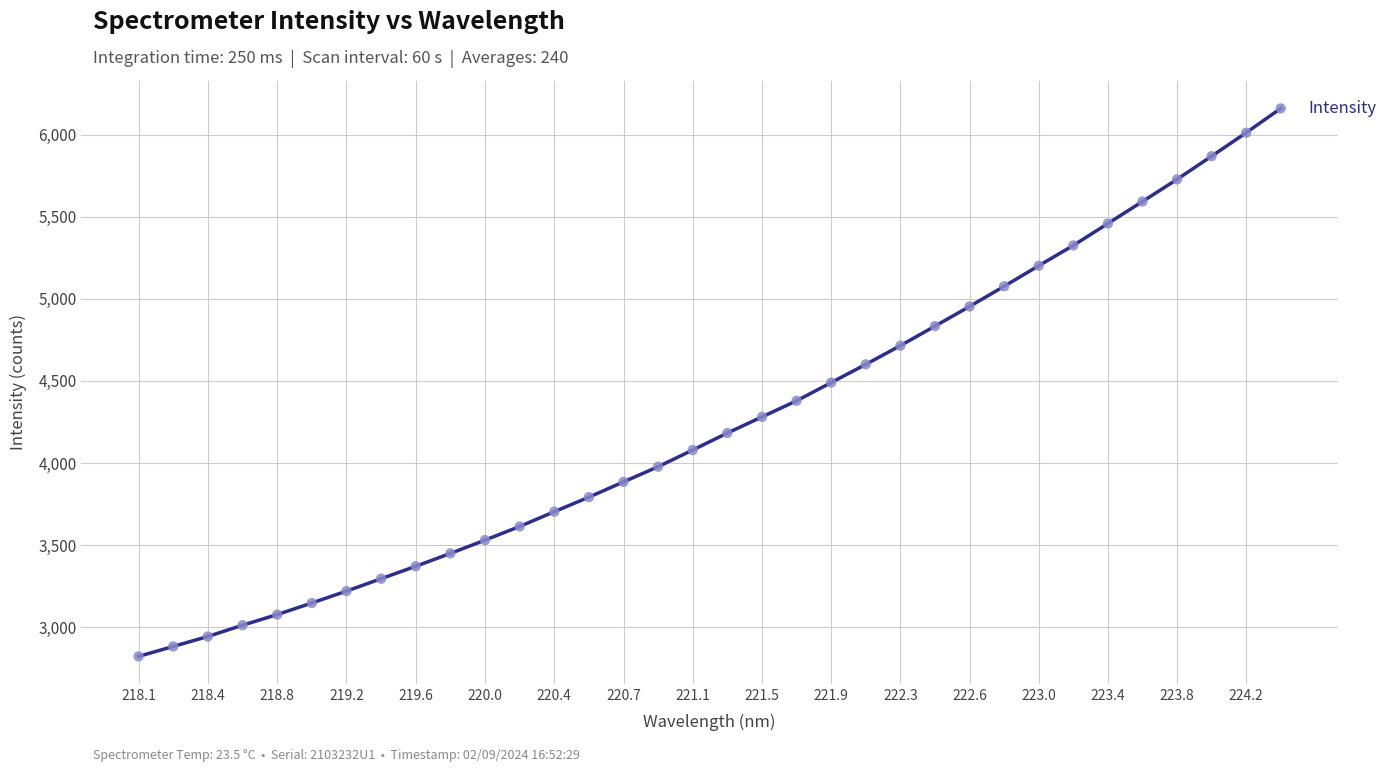

What is the difference between the maximum and minimum values?

3336.8